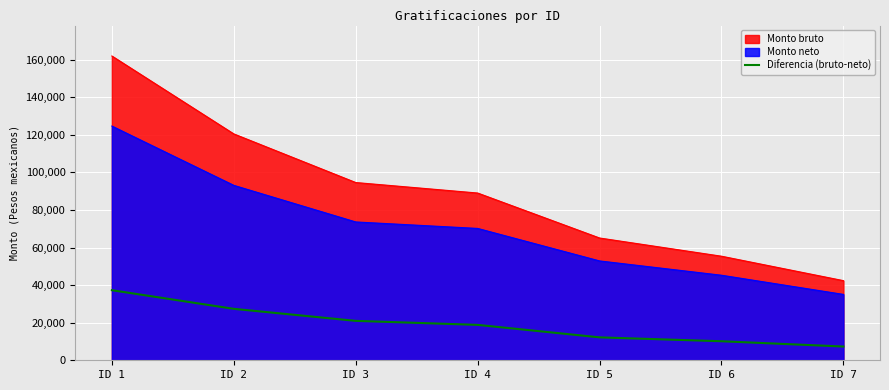

What is the difference between the maximum and second lowest values in the Monto neto series?

79407.5